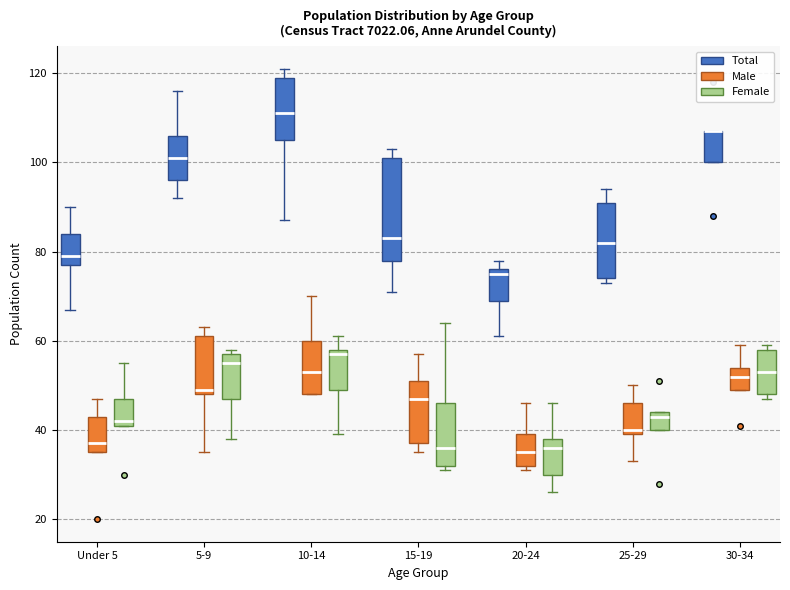

Where does the median line of the box for 5-9 (Female) sit on the y-axis? The values are not printed on the chart, so give them approximately, as read against the axis.

56